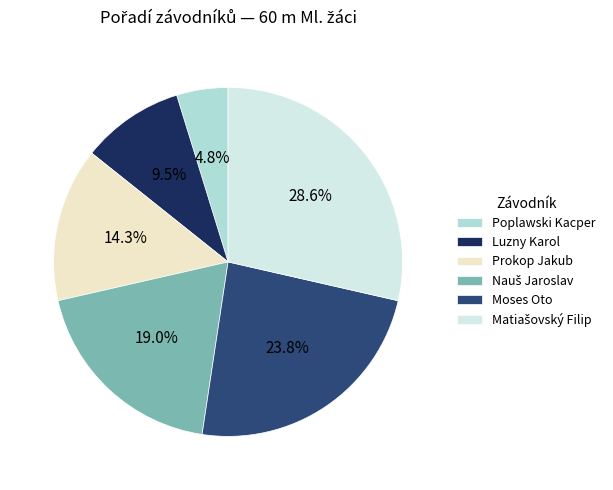

Is the sum of Poplawski Kacper and Luzny Karol greater than half?

No